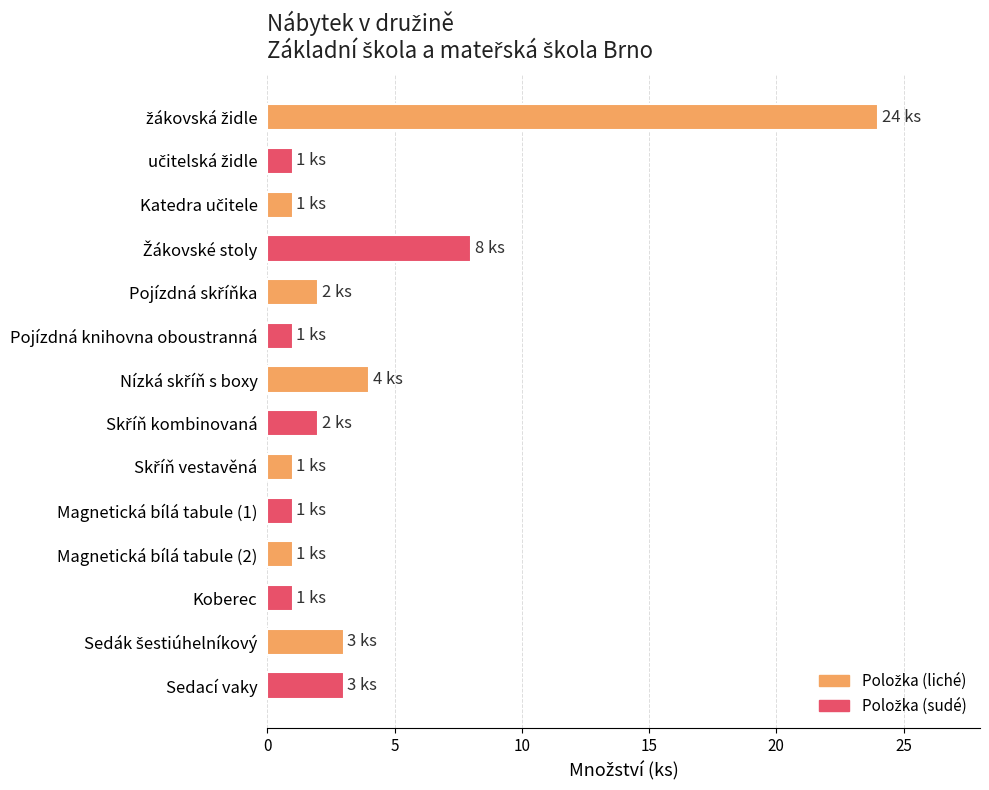

The chart shows a value of 1 at Magnetická bílá tabule (1). True or false?

True